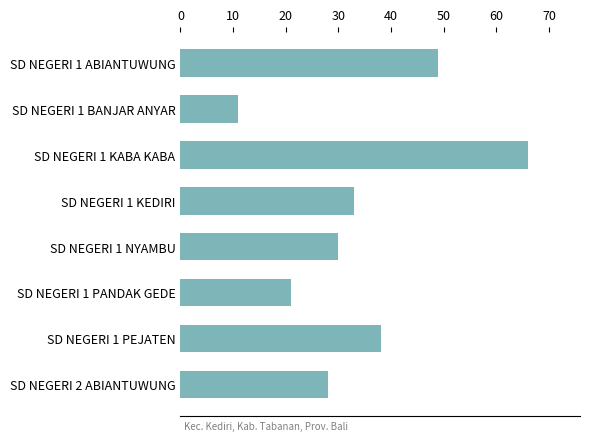

Approximately how many times larger is the value at SD NEGERI 1 BANJAR ANYAR compared to SD NEGERI 1 PEJATEN?

0.3